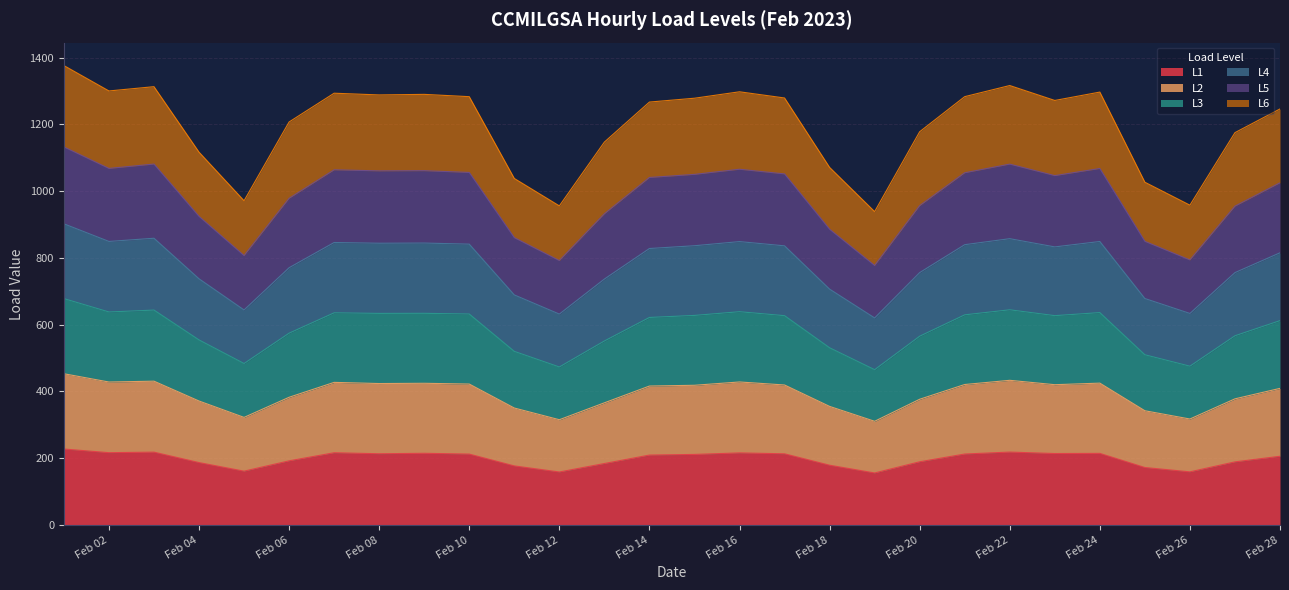

What is the highest value of the L1 series?

227.5